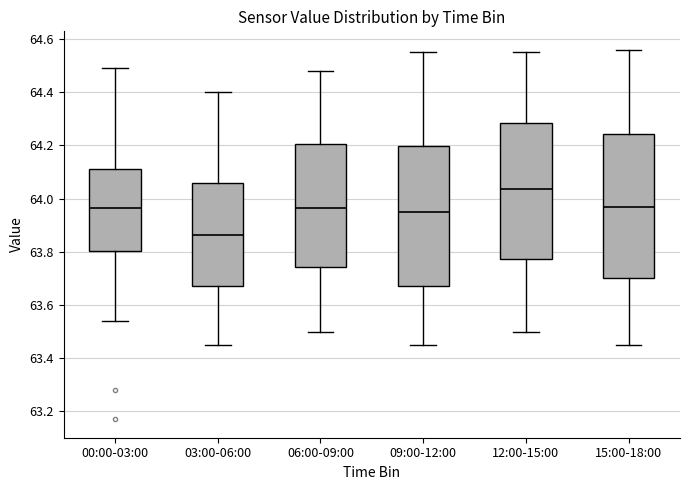

Where does the lower whisker of the box for 12:00-15:00 end on the y-axis? The values are not printed on the chart, so give them approximately, as read against the axis.

63.50